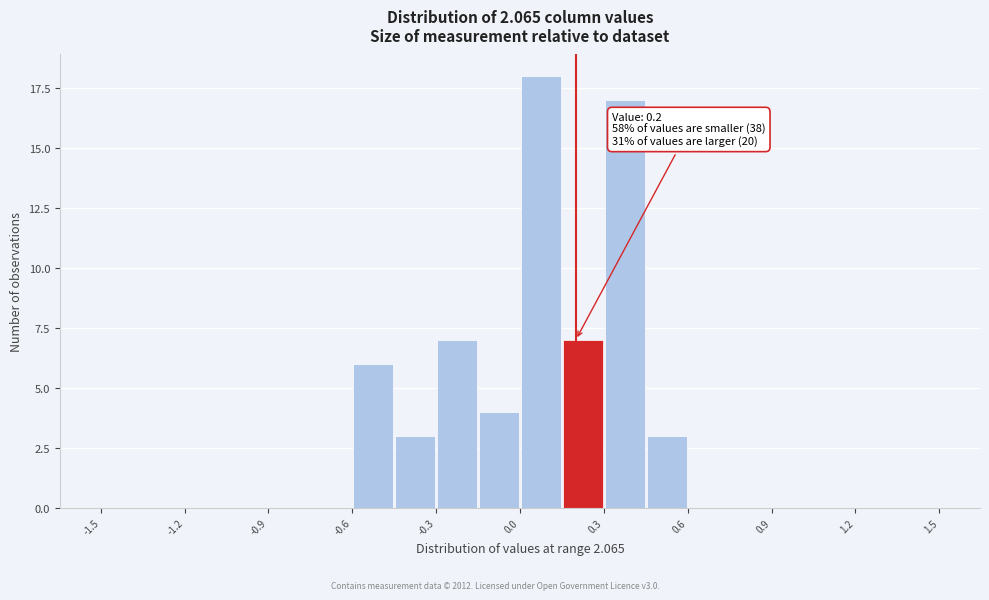

Read against the x-axis, roughly where is the centre of the tallest bar?

0.10